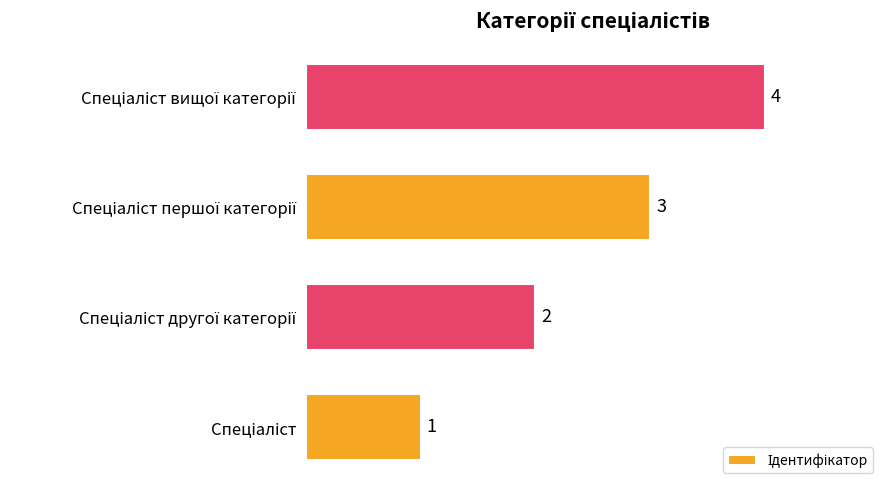

Does the chart contain stacked bars?

No